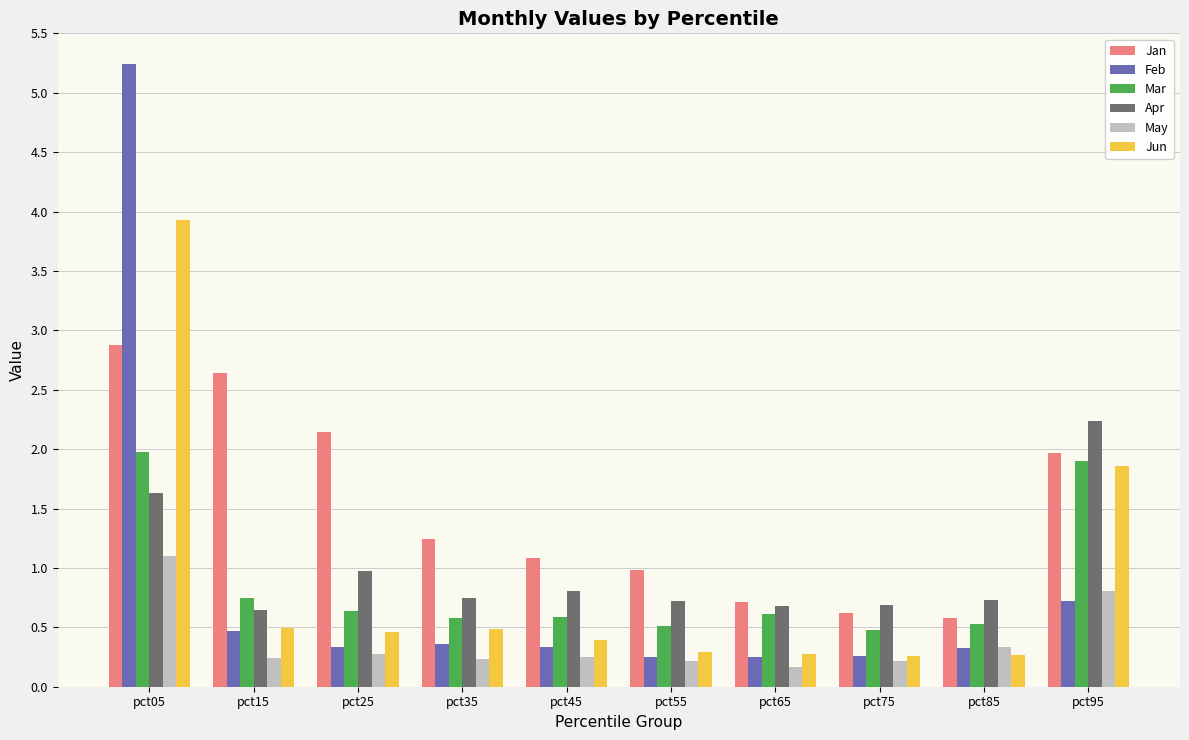

At which label is Jun closest to 2?

pct95